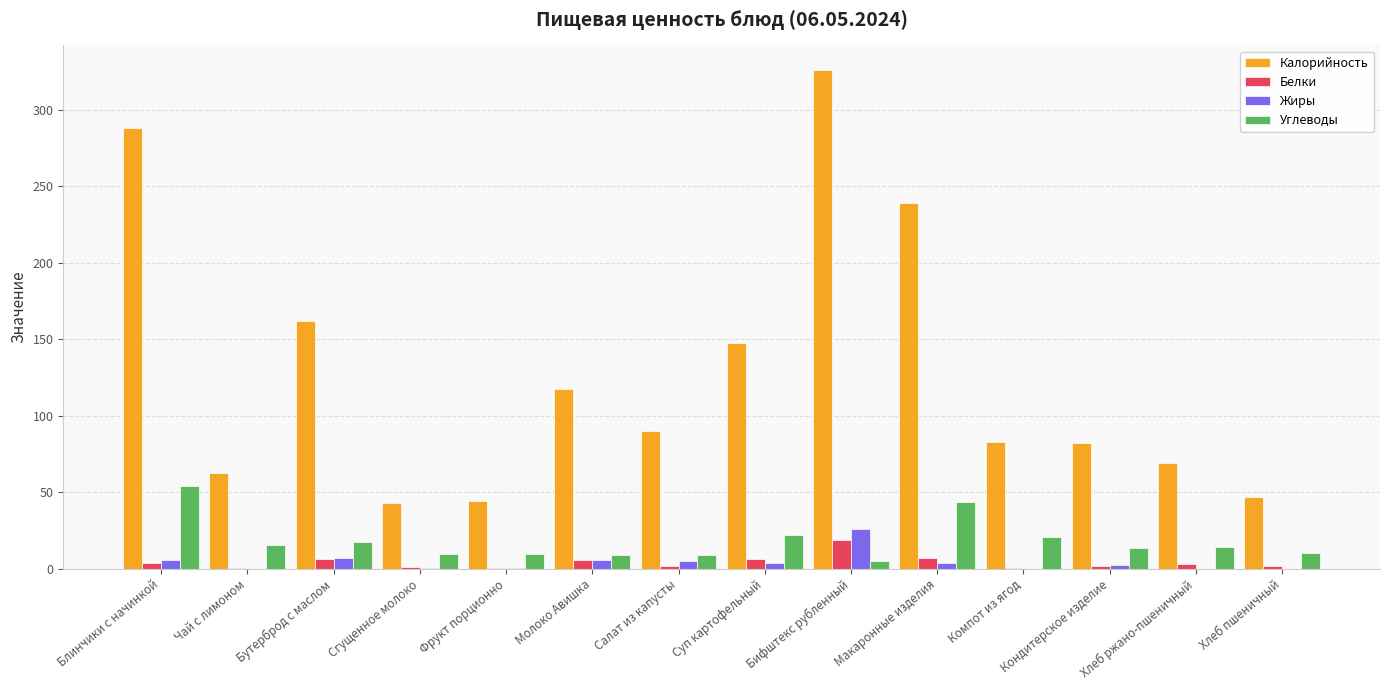

What is the maximum value shown in the chart?

326.0